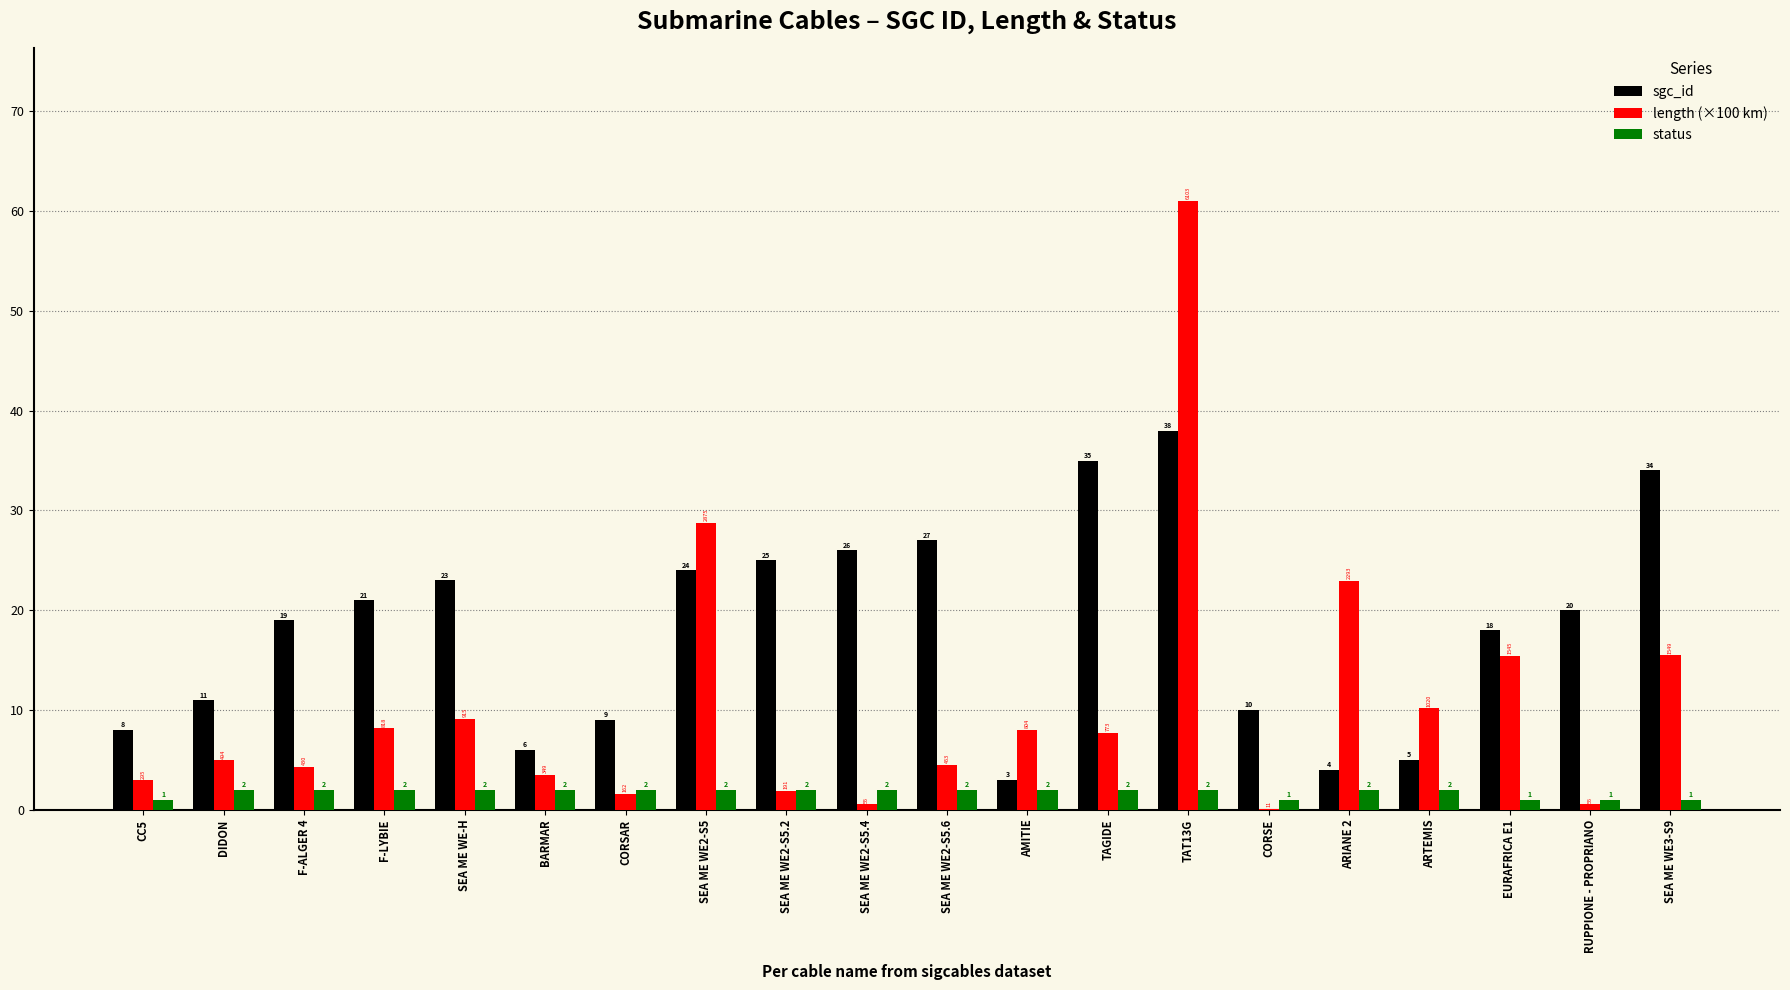

At which label is length (×100 km) closest to 30?

SEA ME WE2-S5